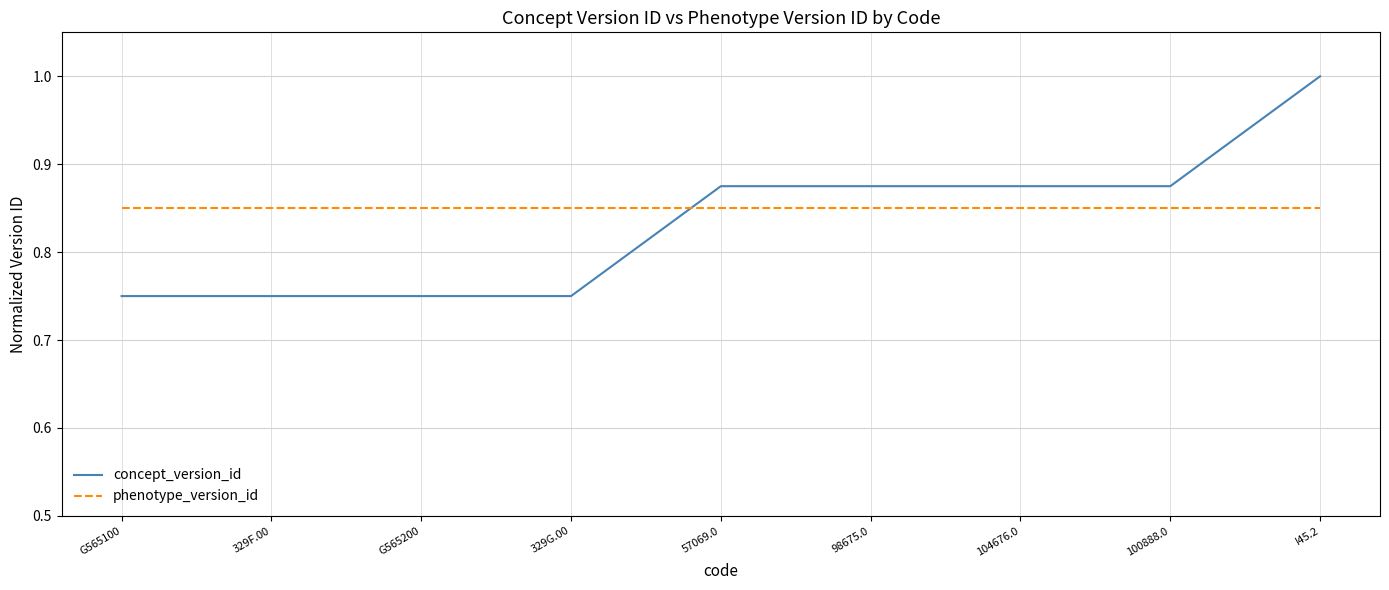

What is the difference between the second highest and minimum values in the concept_version_id series?

0.1